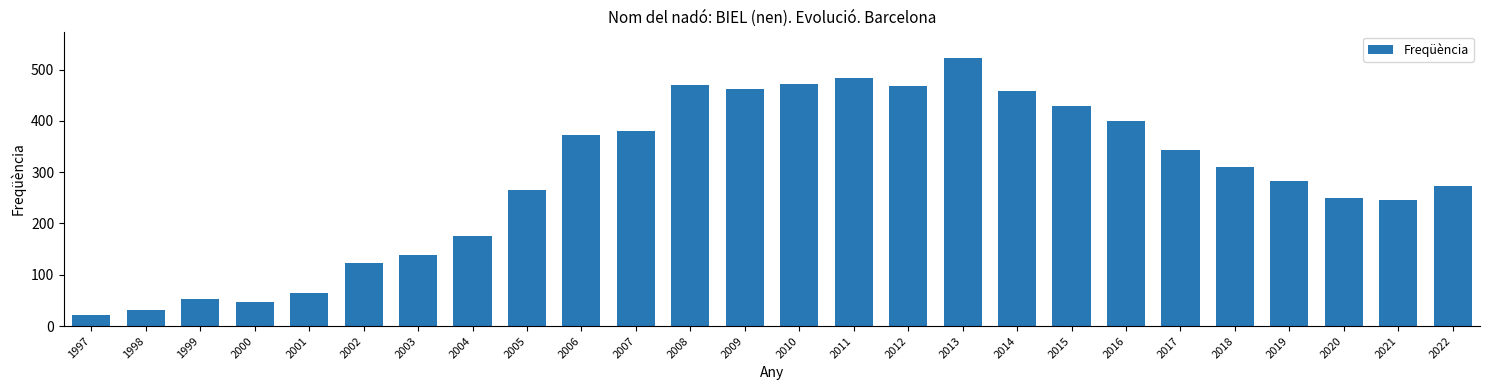

Which label corresponds to the largest value in the chart?

2013